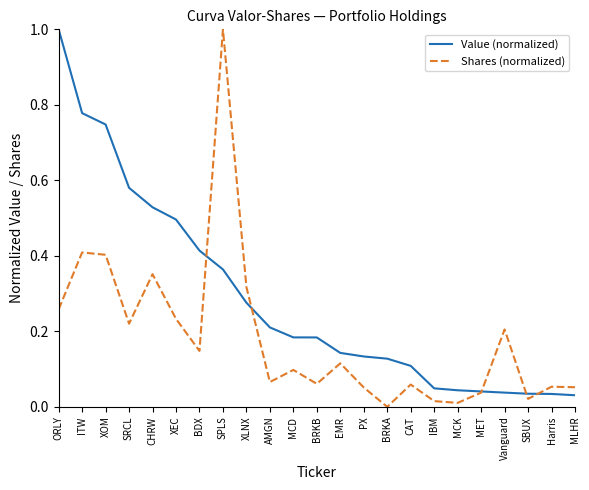

At XOM, list the series in order from smallest to largest.

Shares (normalized), Value (normalized)